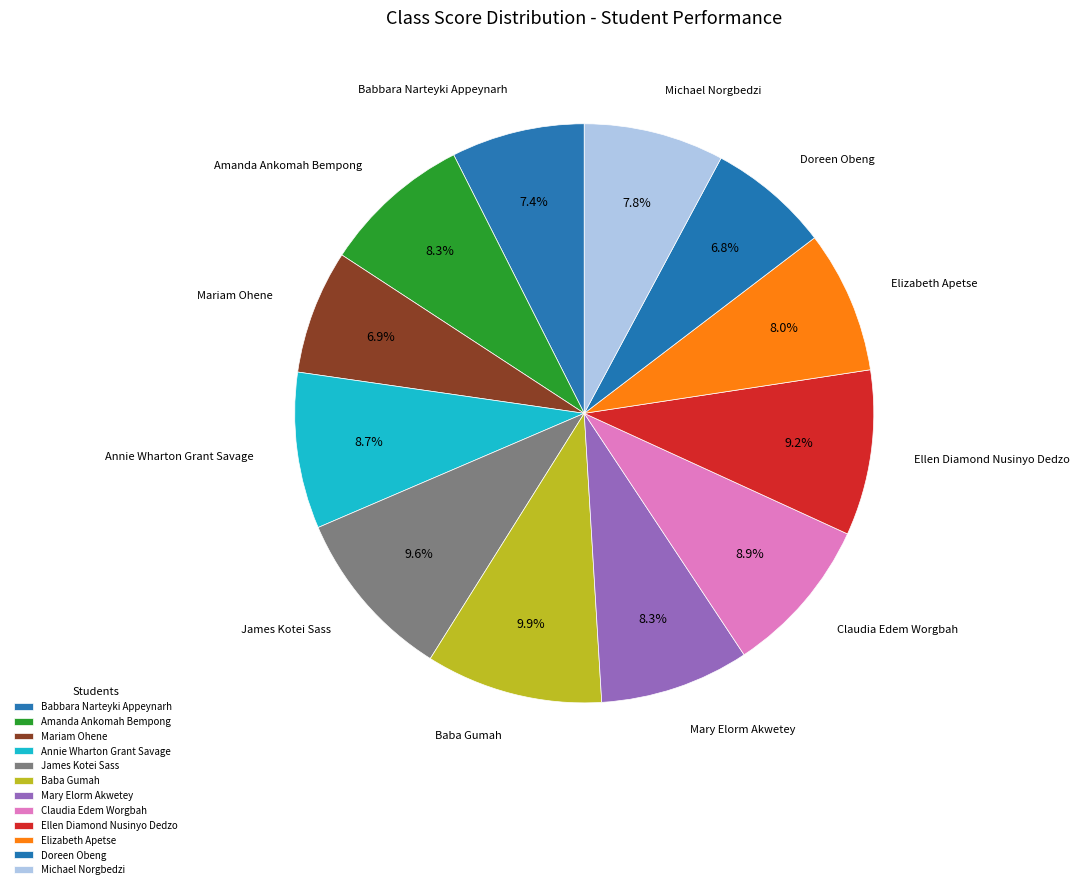

How many segments does this pie chart have?

12